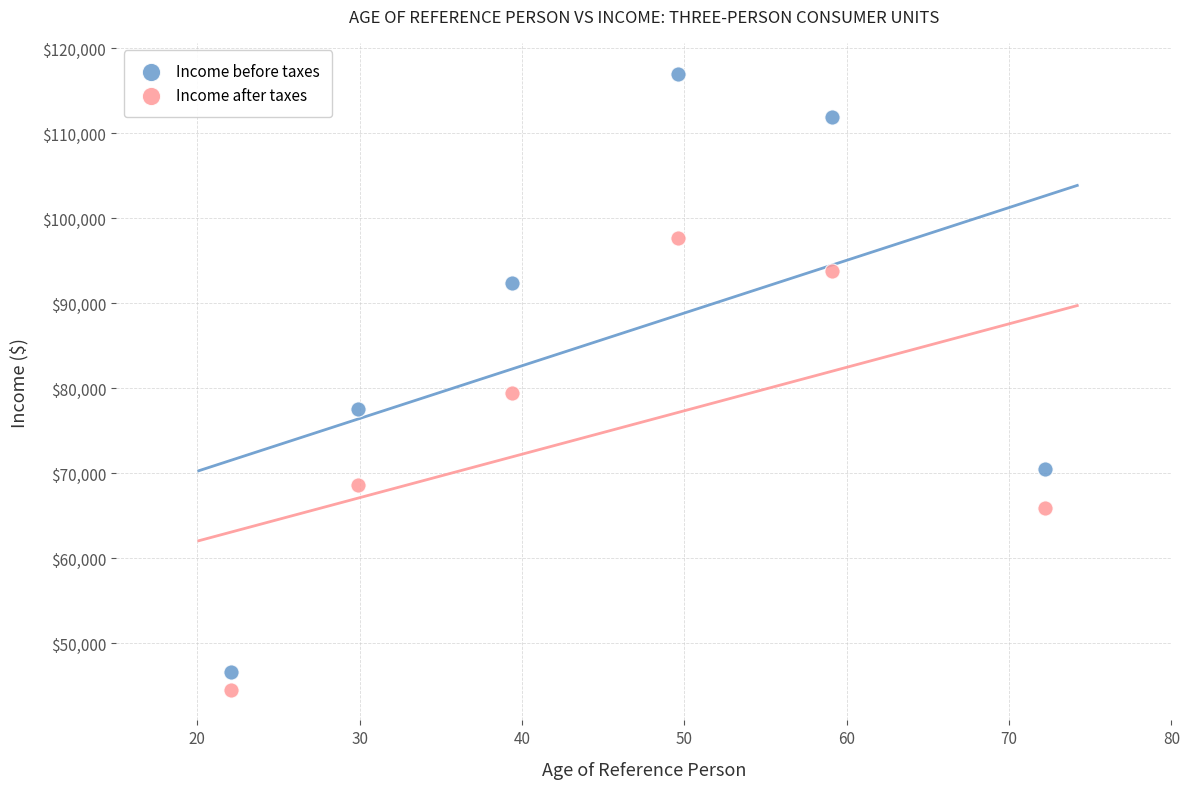

Which series reaches the maximum Y coordinate?

Income before taxes